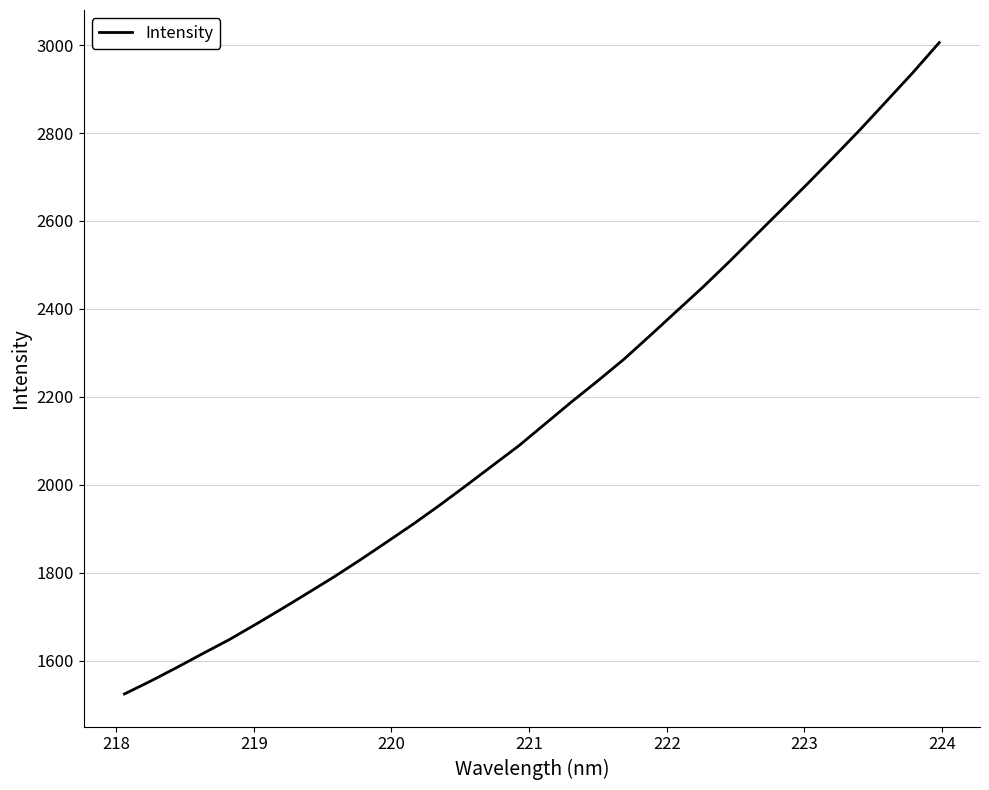

Reading left to right, list all the values displayed in this chart.

1524.1	1553.5	1584.5	1616.7	1648.2	1682.8	1718.4	1754.8	1791.7	1830.5	1870.8	1911.4	1954.1	1998.5	2043.8	2088.9	2138.6	2188.4	2236.4	2285.7	2339.8	2394.8	2449.5	2507.1	2566.7	2626.1	2685.8	2746.7	2808.6	2873.1	2937.8	3005.7